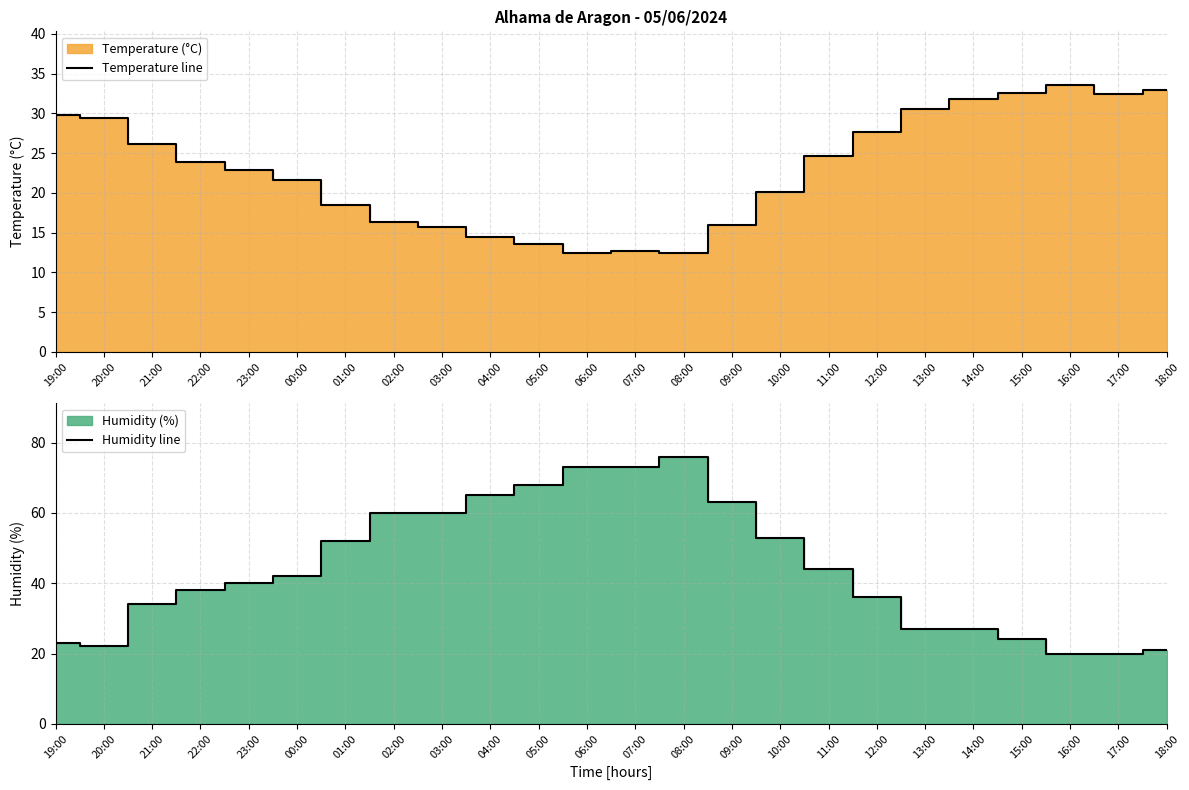

Reading right to left, list all the values displayed in this chart.

Temperature line: 18:00=32.9	17:00=32.4	16:00=33.6	15:00=32.6	14:00=31.8	13:00=30.6	12:00=27.7	11:00=24.6	10:00=20.1	09:00=15.9	08:00=12.4	07:00=12.7	06:00=12.4	05:00=13.6	04:00=14.4	03:00=15.7	02:00=16.3	01:00=18.5	00:00=21.6	23:00=22.9	22:00=23.9	21:00=26.1	20:00=29.4	19:00=29.8
Humidity line: 18:00=21.0	17:00=20.0	16:00=20.0	15:00=24.0	14:00=27.0	13:00=27.0	12:00=36.0	11:00=44.0	10:00=53.0	09:00=63.0	08:00=76.0	07:00=73.0	06:00=73.0	05:00=68.0	04:00=65.0	03:00=60.0	02:00=60.0	01:00=52.0	00:00=42.0	23:00=40.0	22:00=38.0	21:00=34.0	20:00=22.0	19:00=23.0